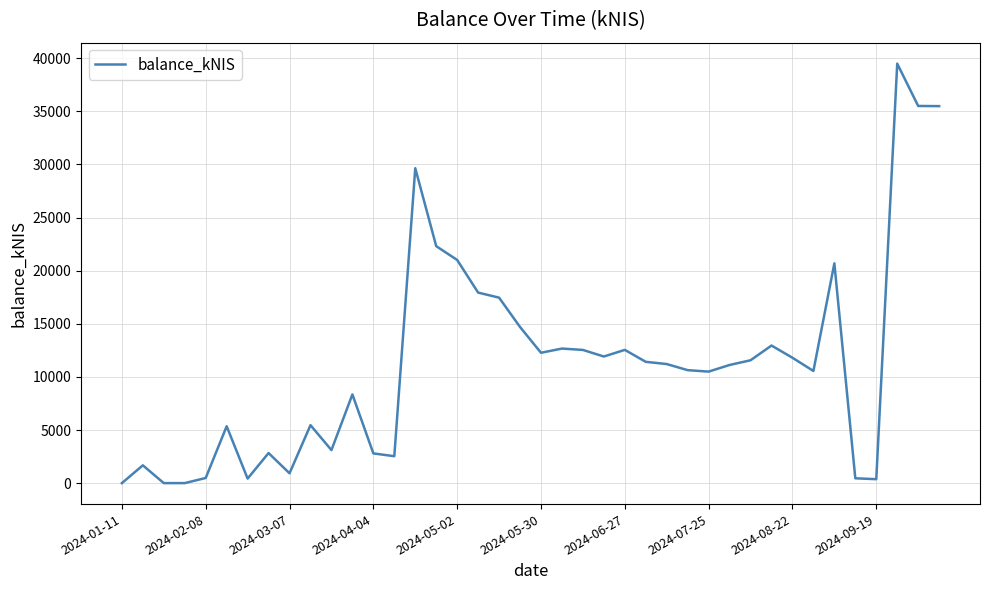

What is the greatest value displayed?

39489.9